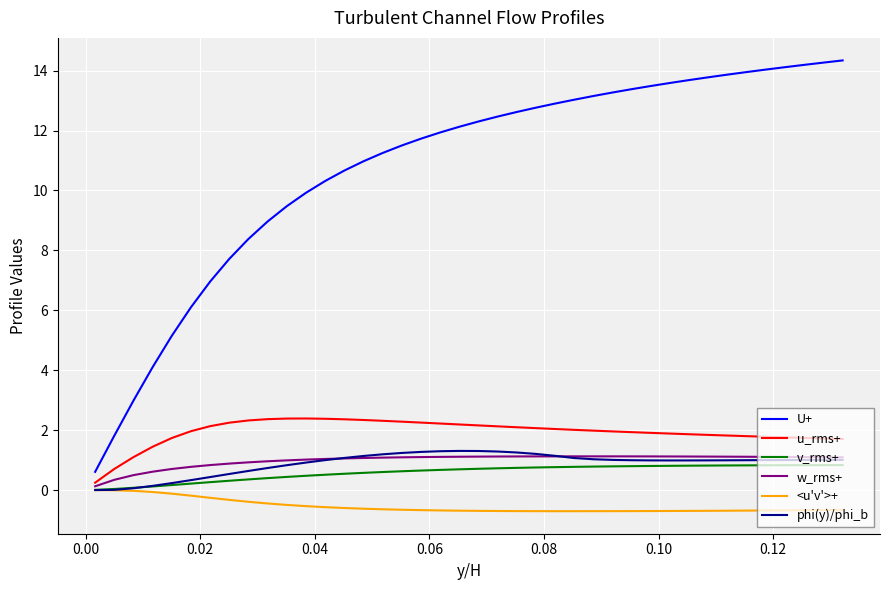

True or false: u_rms+ and U+ cross at least once.

False